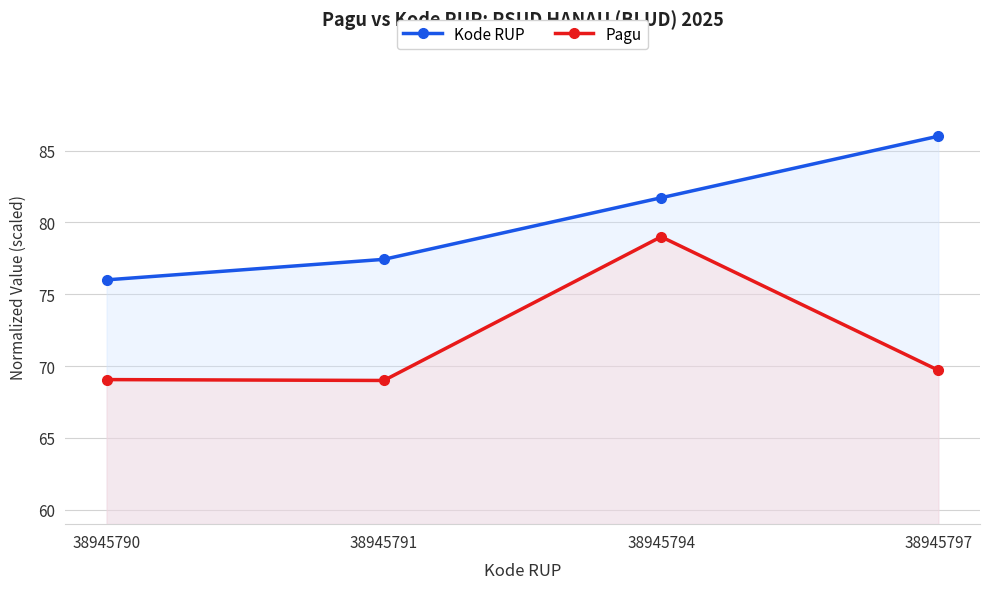

What is the difference between the maximum and minimum values in the Kode RUP series?

10.0